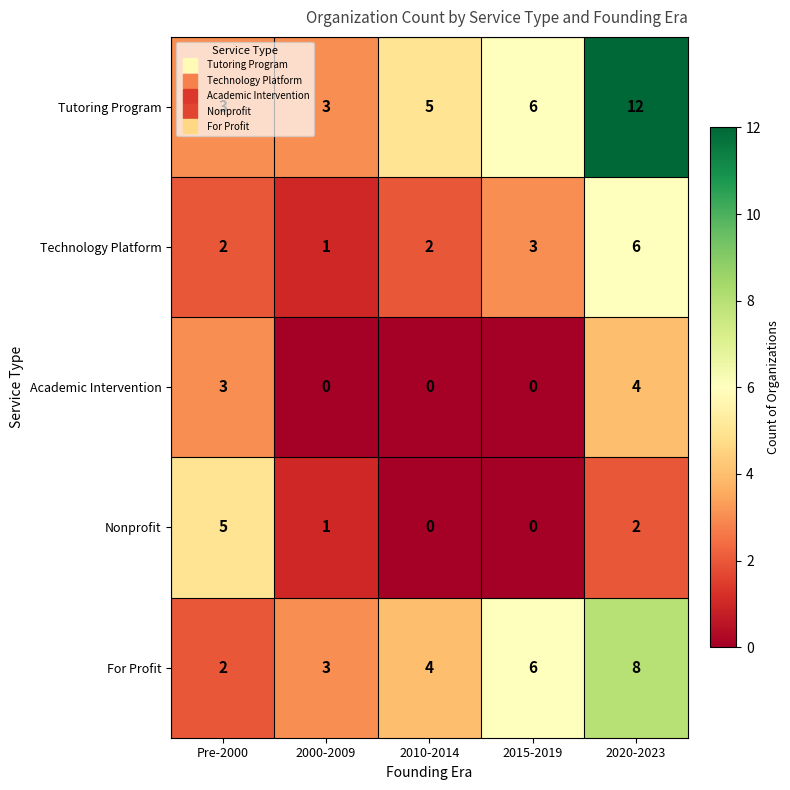

How many values in Nonprofit are above zero?

3